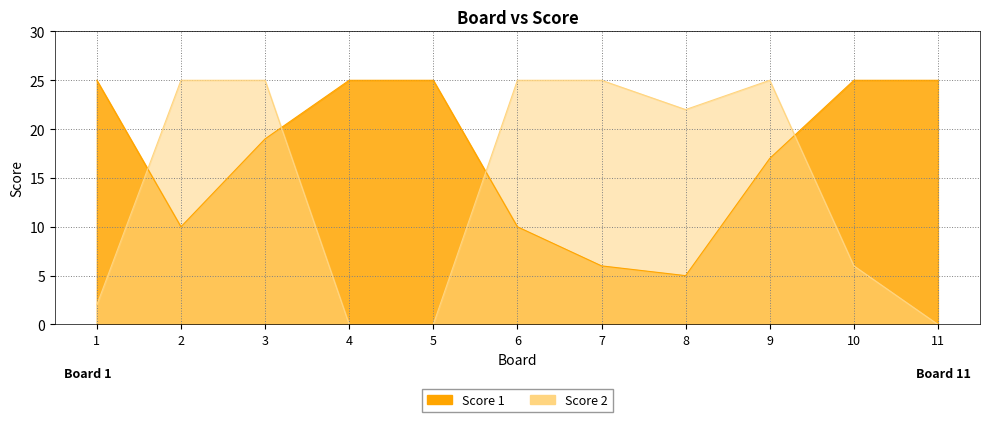

Which series has the largest total across all categories?

Score 1